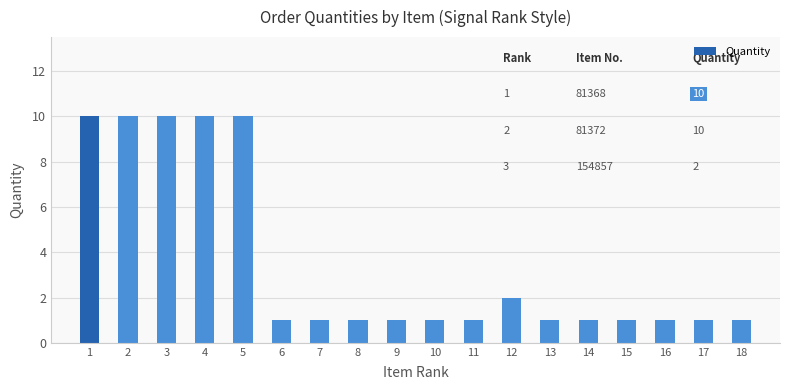

Reading right to left, list all the values displayed in this chart.

18=1	17=1	16=1	15=1	14=1	13=1	12=2	11=1	10=1	9=1	8=1	7=1	6=1	5=10	4=10	3=10	2=10	1=10